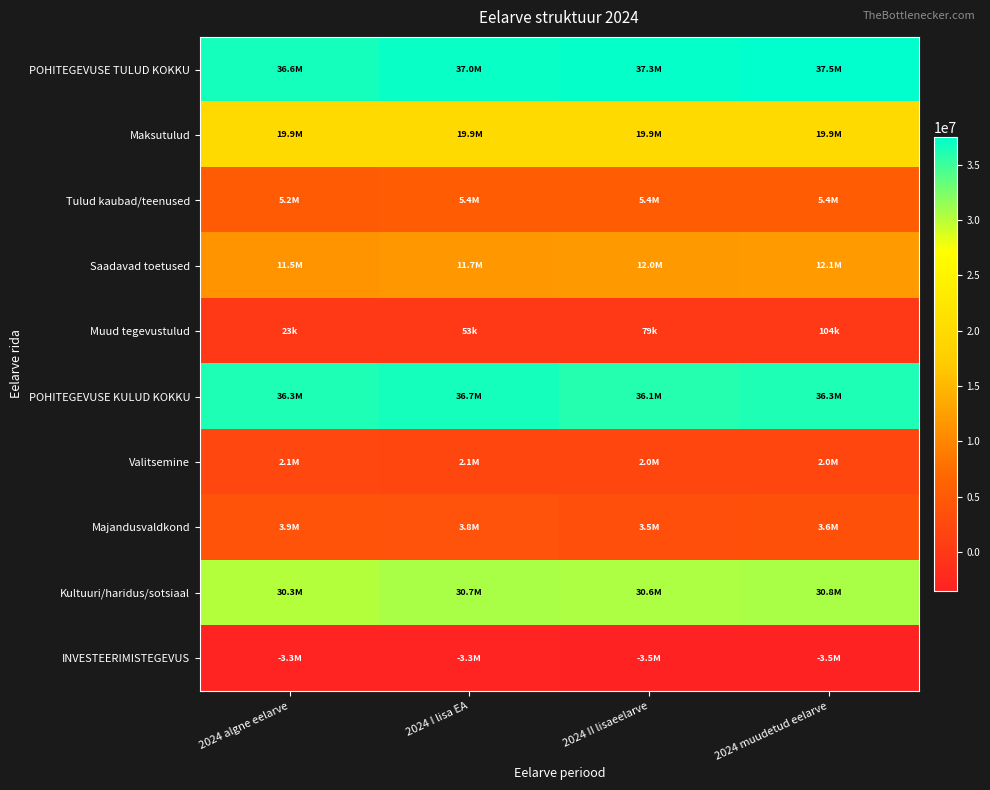

Reading left to right, list all the values displayed in this chart.

POHITEGEVUSE TULUD KOKKU: 2024 algne eelarve=36564423	2024 I lisa EA=37035787	2024 II lisaeelarve=37327723	2024 muudetud eelarve=37512794
Maksutulud: 2024 algne eelarve=19877500	2024 I lisa EA=19877500	2024 II lisaeelarve=19877500	2024 muudetud eelarve=19877500
Tulud kaubad/teenused: 2024 algne eelarve=5199183	2024 I lisa EA=5360262	2024 II lisaeelarve=5379046	2024 muudetud eelarve=5401735
Saadavad toetused: 2024 algne eelarve=11464530	2024 I lisa EA=11744965	2024 II lisaeelarve=11992247	2024 muudetud eelarve=12129395
Muud tegevustulud: 2024 algne eelarve=23210	2024 I lisa EA=53060	2024 II lisaeelarve=78930	2024 muudetud eelarve=104164
POHITEGEVUSE KULUD KOKKU: 2024 algne eelarve=36289659	2024 I lisa EA=36671967	2024 II lisaeelarve=36050732	2024 muudetud eelarve=36294289
Valitsemine: 2024 algne eelarve=2117021	2024 I lisa EA=2100148	2024 II lisaeelarve=2002949	2024 muudetud eelarve=1978979
Majandusvaldkond: 2024 algne eelarve=3891626	2024 I lisa EA=3836252	2024 II lisaeelarve=3471631	2024 muudetud eelarve=3557990
Kultuuri/haridus/sotsiaal: 2024 algne eelarve=30281012	2024 I lisa EA=30735567	2024 II lisaeelarve=30576152	2024 muudetud eelarve=30757320
INVESTEERIMISTEGEVUS: 2024 algne eelarve=-3267734	2024 I lisa EA=-3265734	2024 II lisaeelarve=-3498274	2024 muudetud eelarve=-3478058